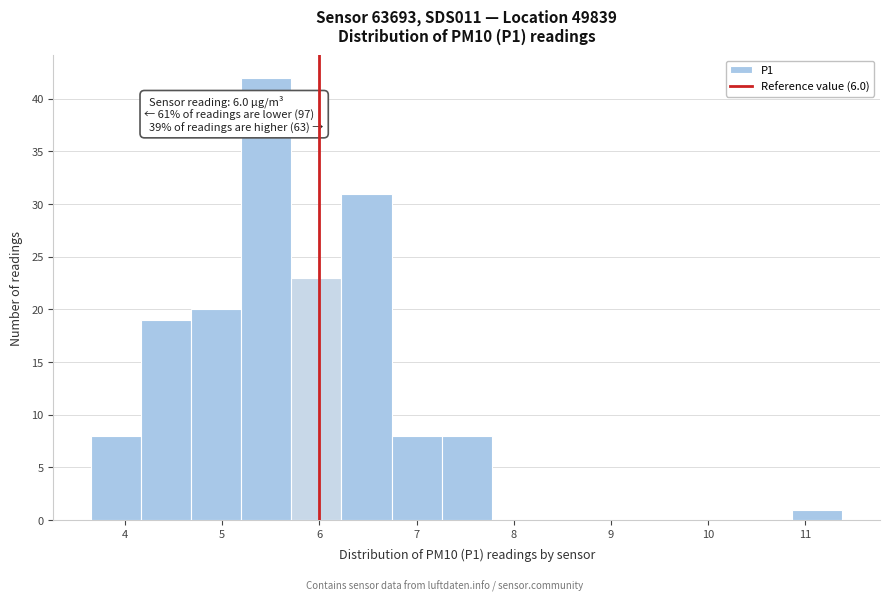

Over which range of the x-axis is the bar tallest?

5.2 to 5.7